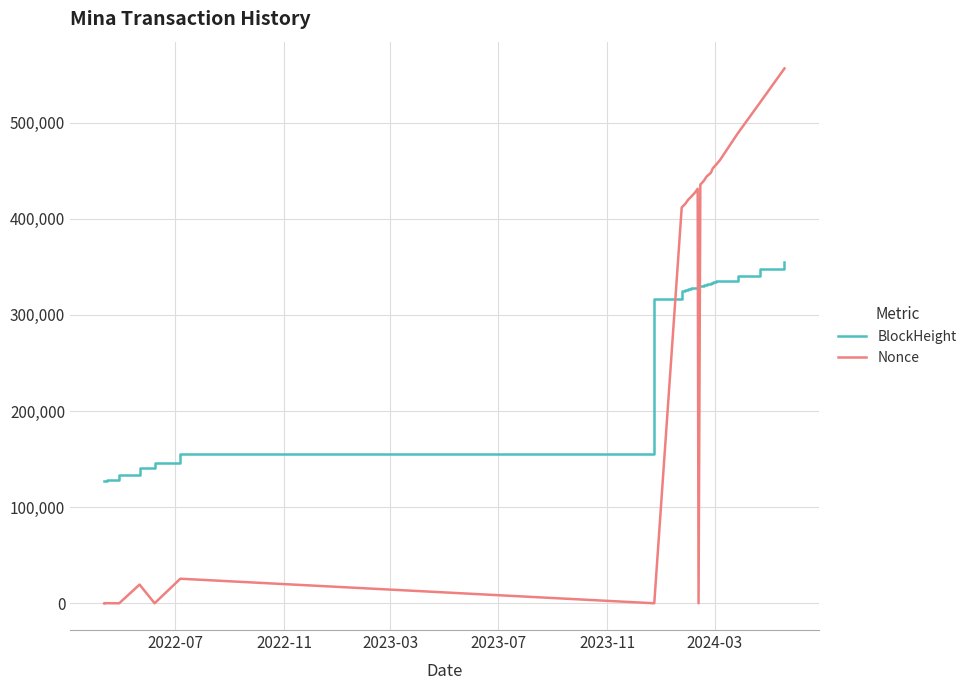

How many lines are shown in the chart?

2